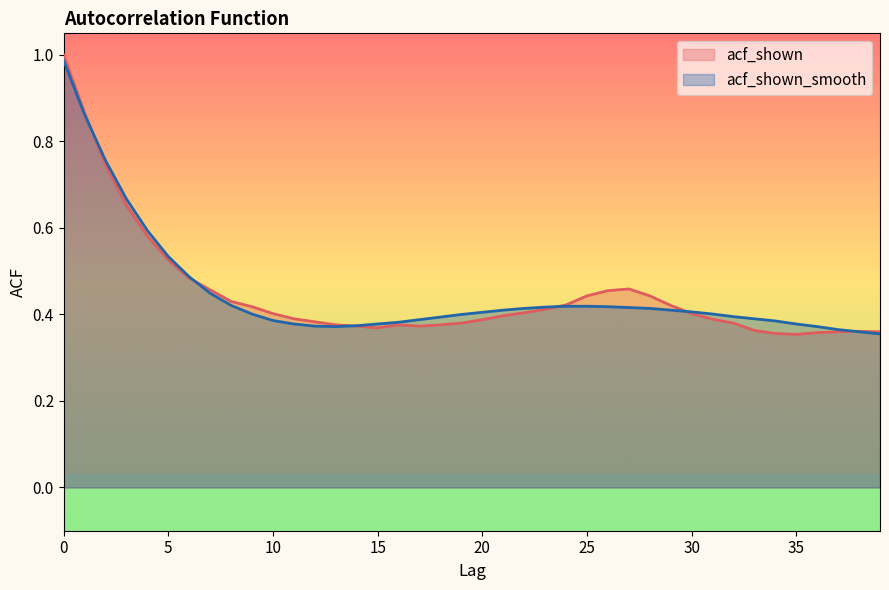

At which category does acf_shown_smooth reach its first local valley?

13